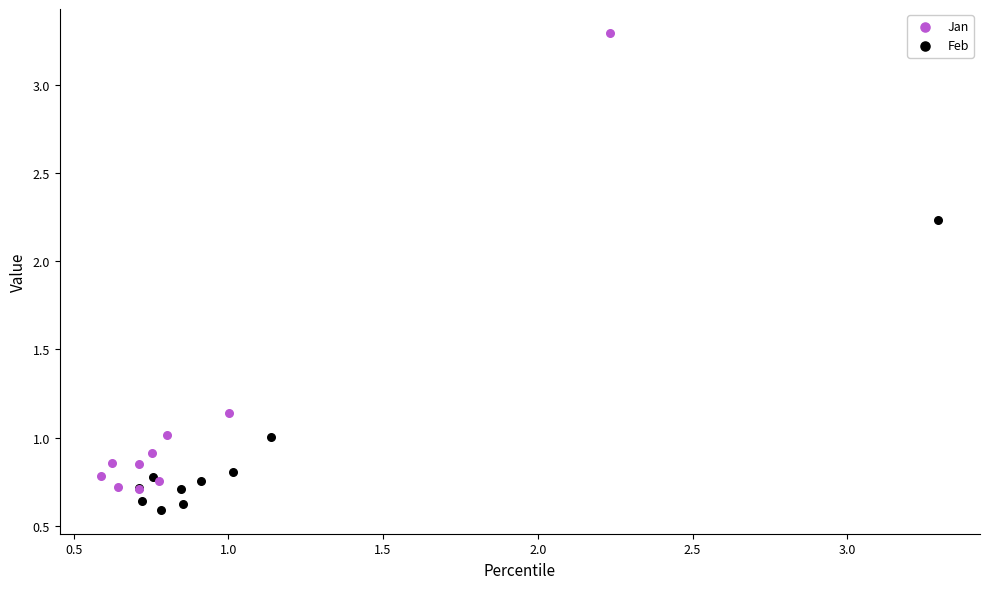

Which series contains the lowest Y value?

Feb